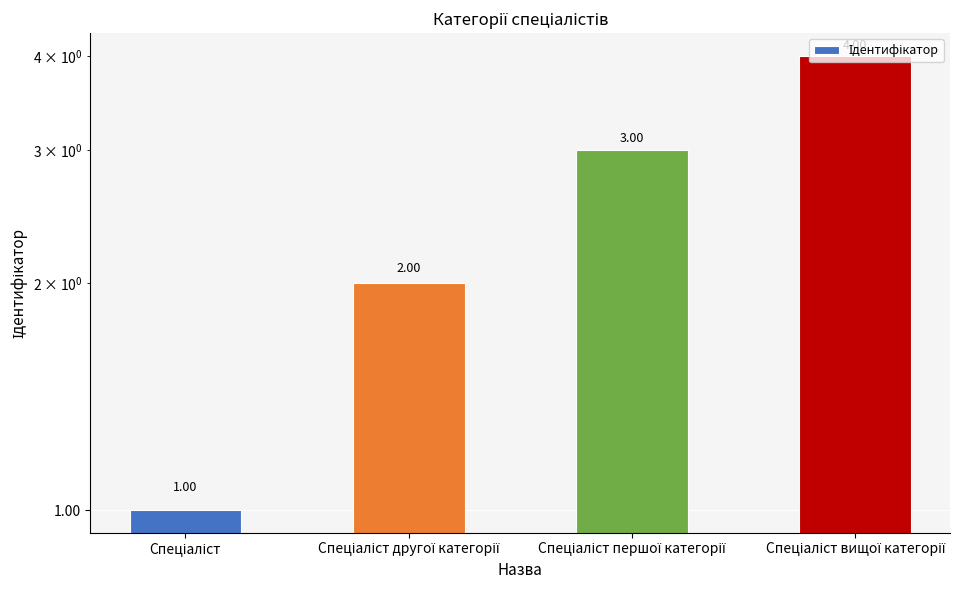

Where does the data first go above 3?

Спеціаліст вищої категорії